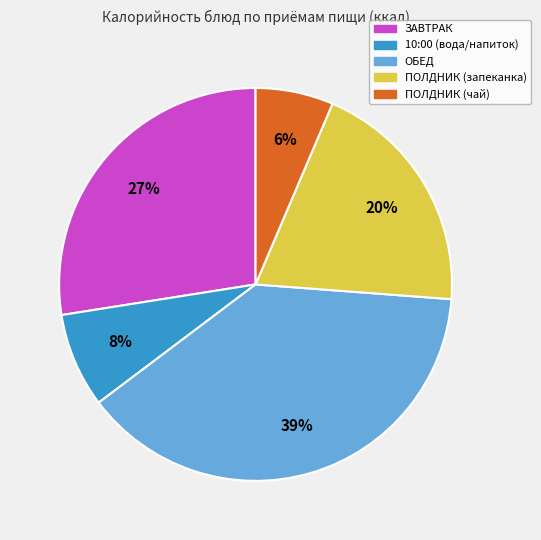

Does any single category account for the majority?

No